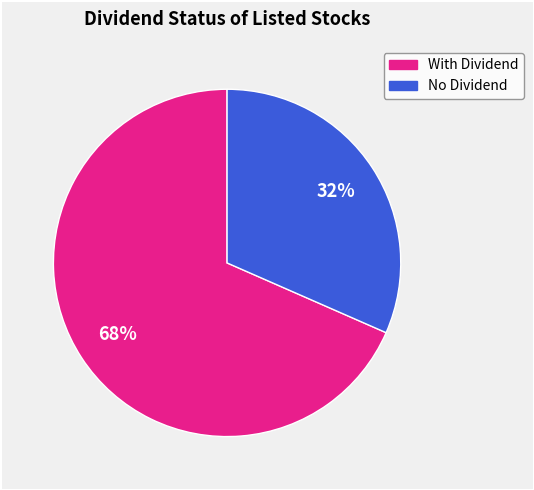

Is there any slice that represents more than half of the pie?

Yes